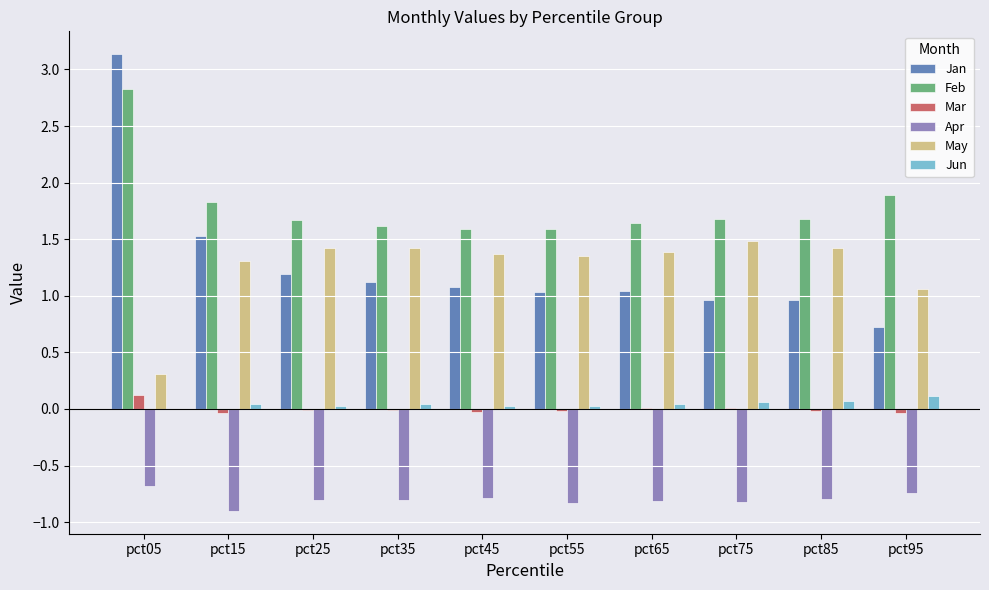

What are all the series names shown in the legend?

Jan, Feb, Mar, Apr, May, Jun